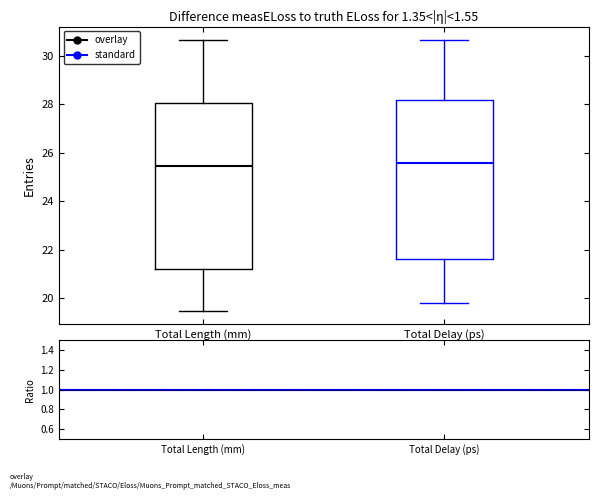

Where does the lower whisker of the box for Total Length (mm) end on the y-axis? The values are not printed on the chart, so give them approximately, as read against the axis.

19.4